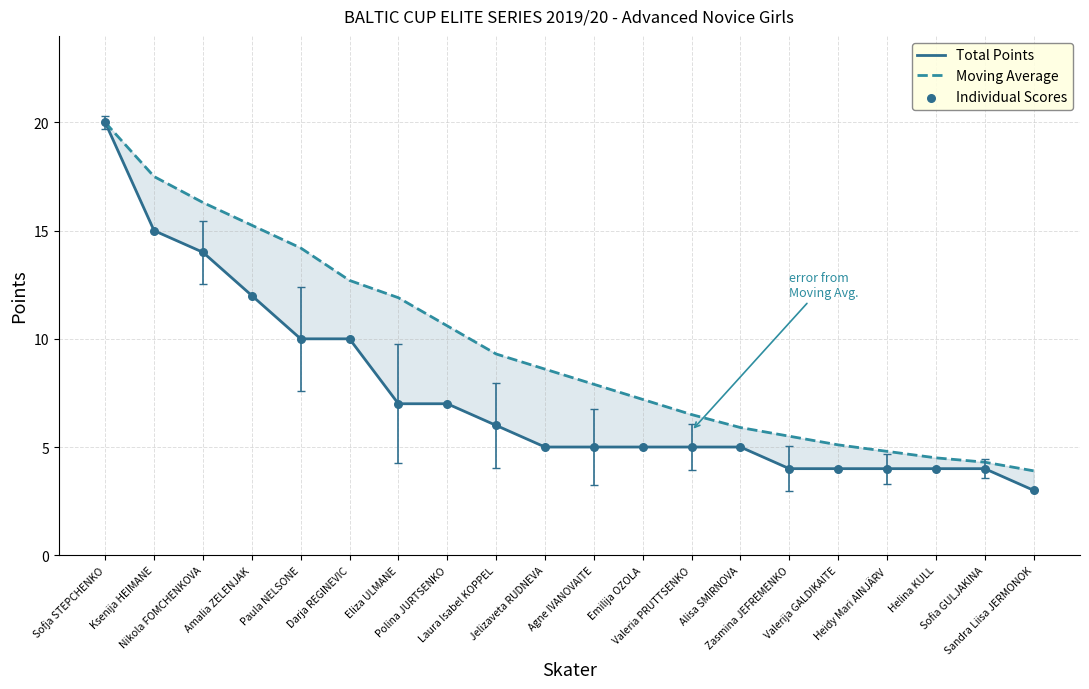

Is the value of Total Points at Emilija OZOLA greater than the value of Individual Scores at Laura Isabel KOPPEL?

No